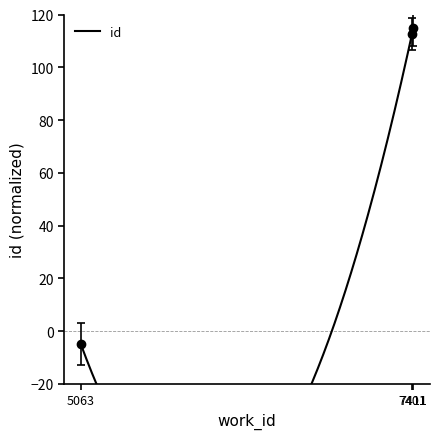

Between 5063 and 7411, which is larger?

7411